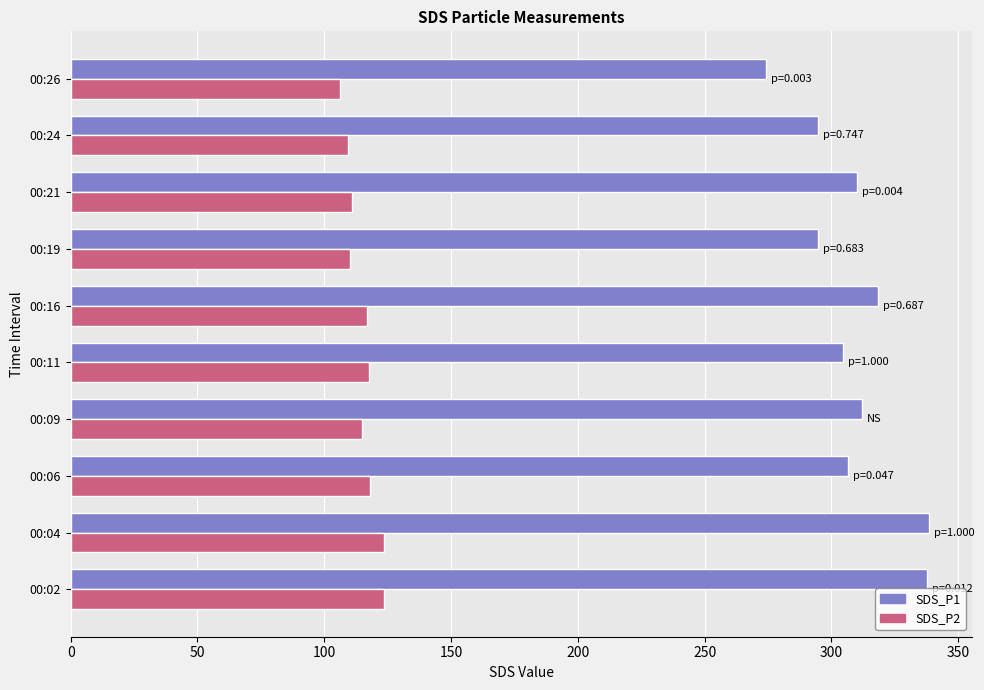

Which series has the largest range (max minus min)?

SDS_P1